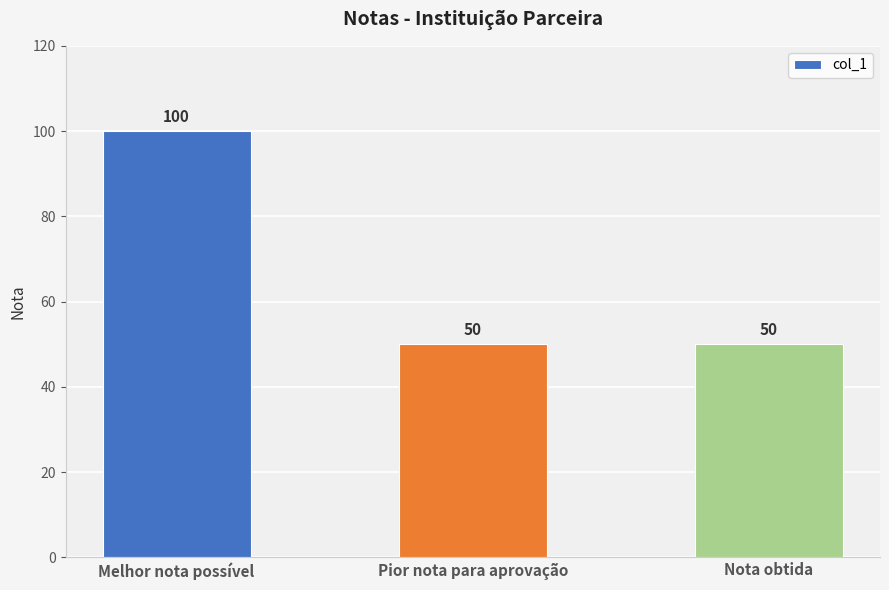

The value at Melhor nota possível is 154. True or false?

False